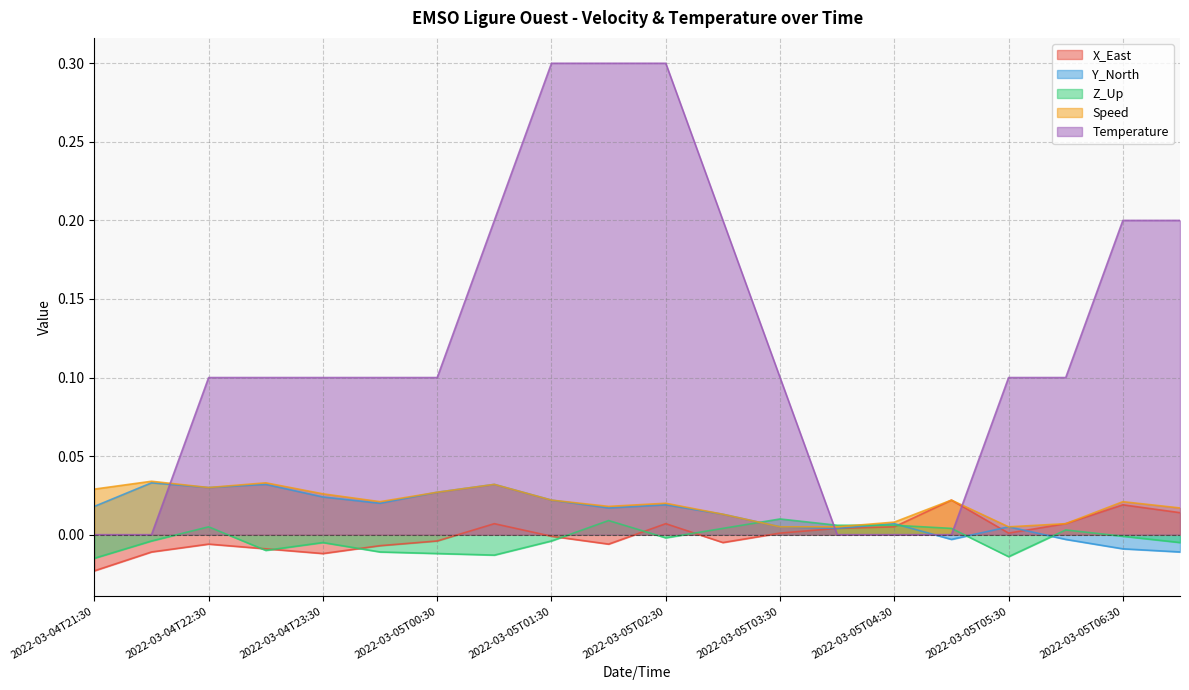

Where is Temperature nearest to the value 0?

2022-03-04T21:30